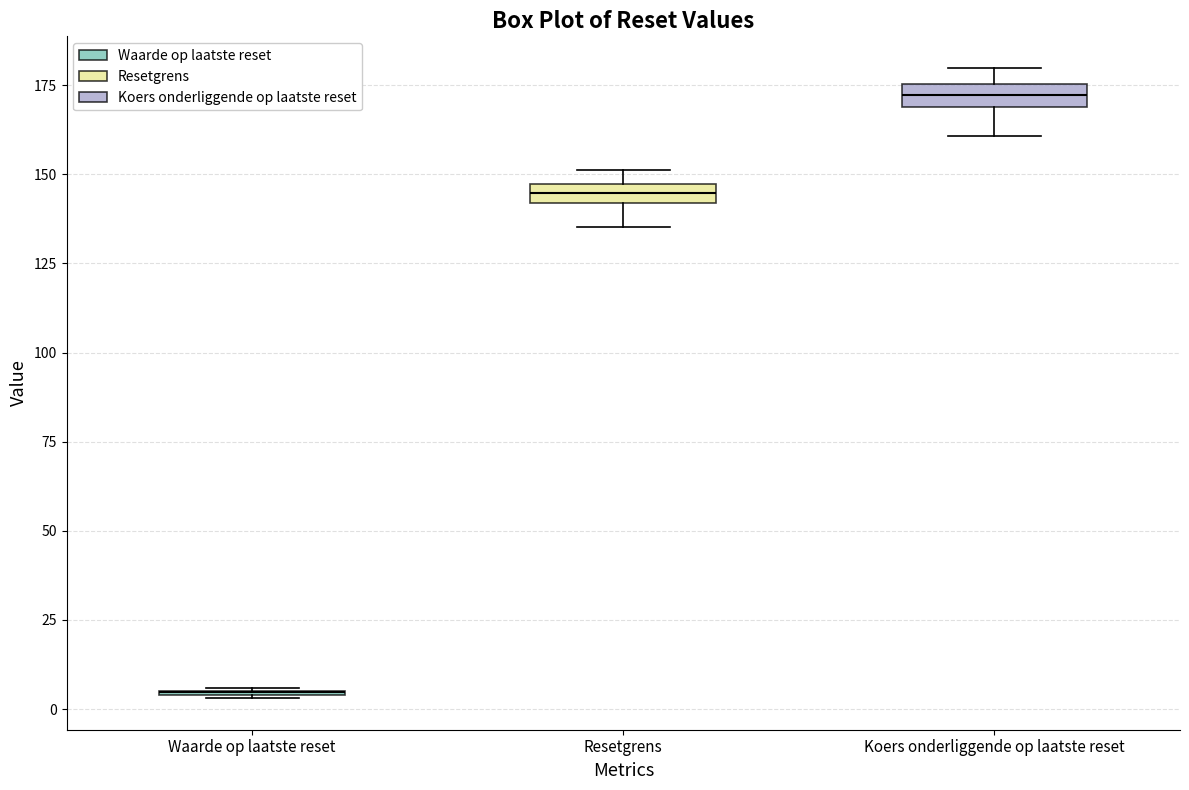

Where is the lower edge of the box for Koers onderliggende op laatste reset on the y-axis? The values are not printed on the chart, so give them approximately, as read against the axis.

170